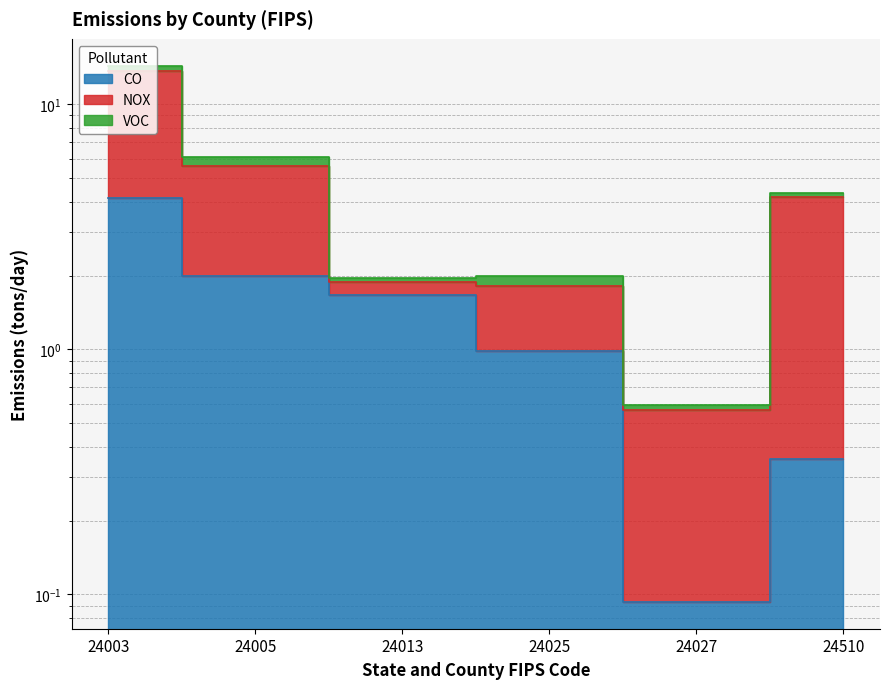

True or false: NOX and CO intersect in this chart.

False